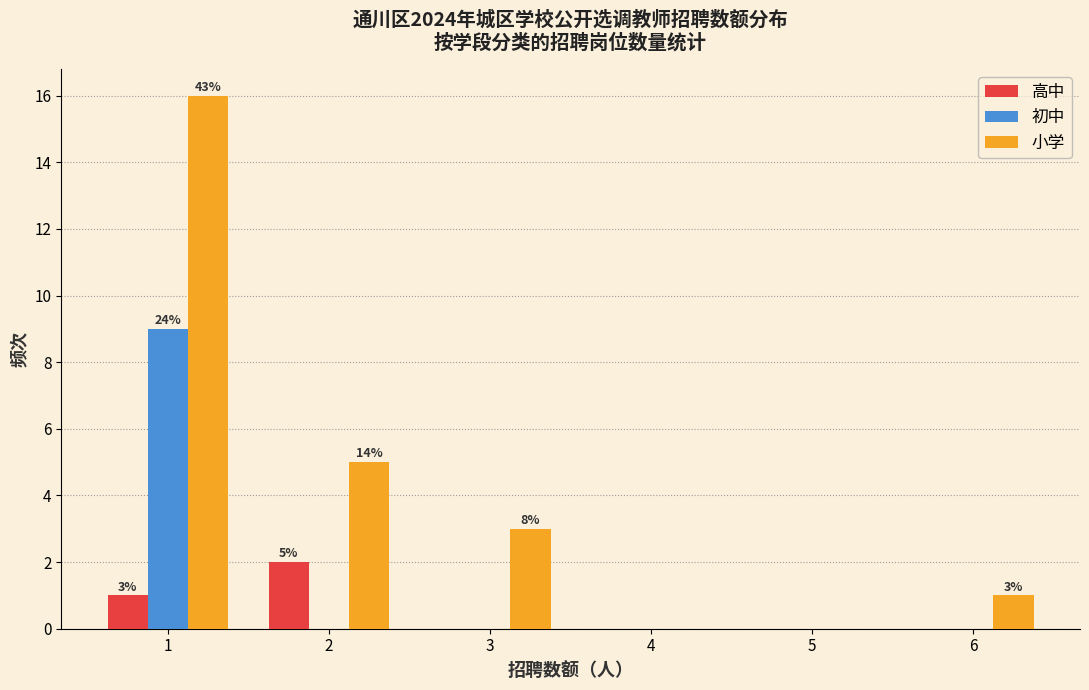

Reading left to right, what are all the values shown in this chart?

高中: 1=1	2=2	3=0	4=0	5=0	6=0
初中: 1=9	2=0	3=0	4=0	5=0	6=0
小学: 1=16	2=5	3=3	4=0	5=0	6=1